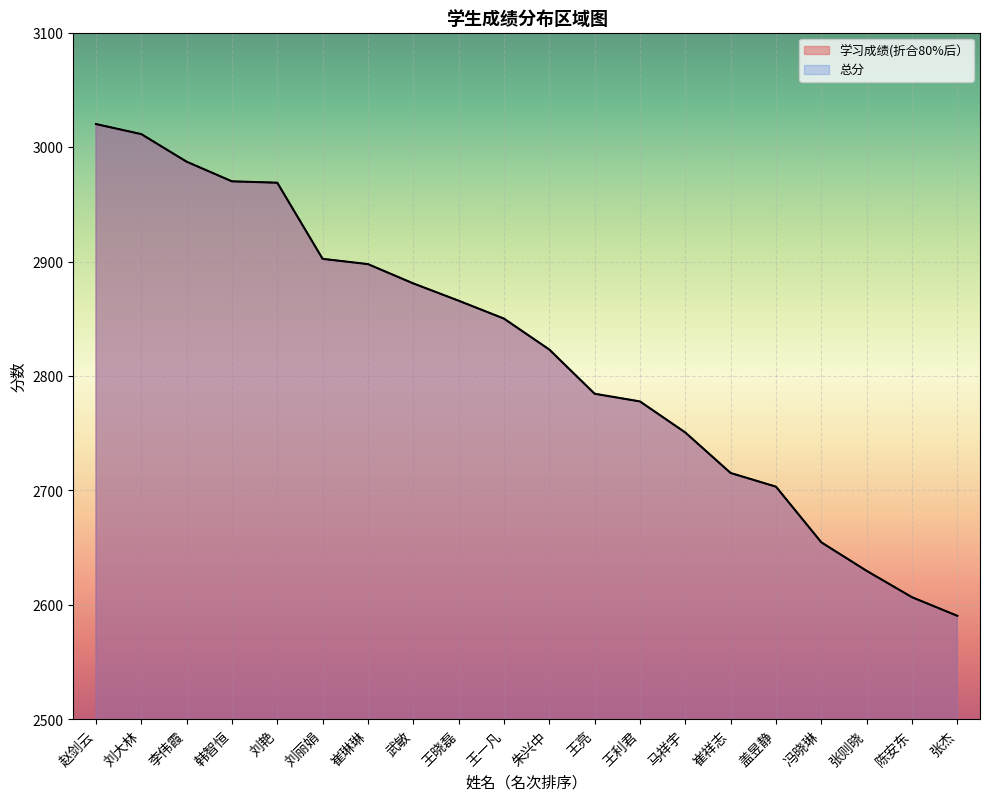

At which category is the sum across all series the highest?

赵剑云